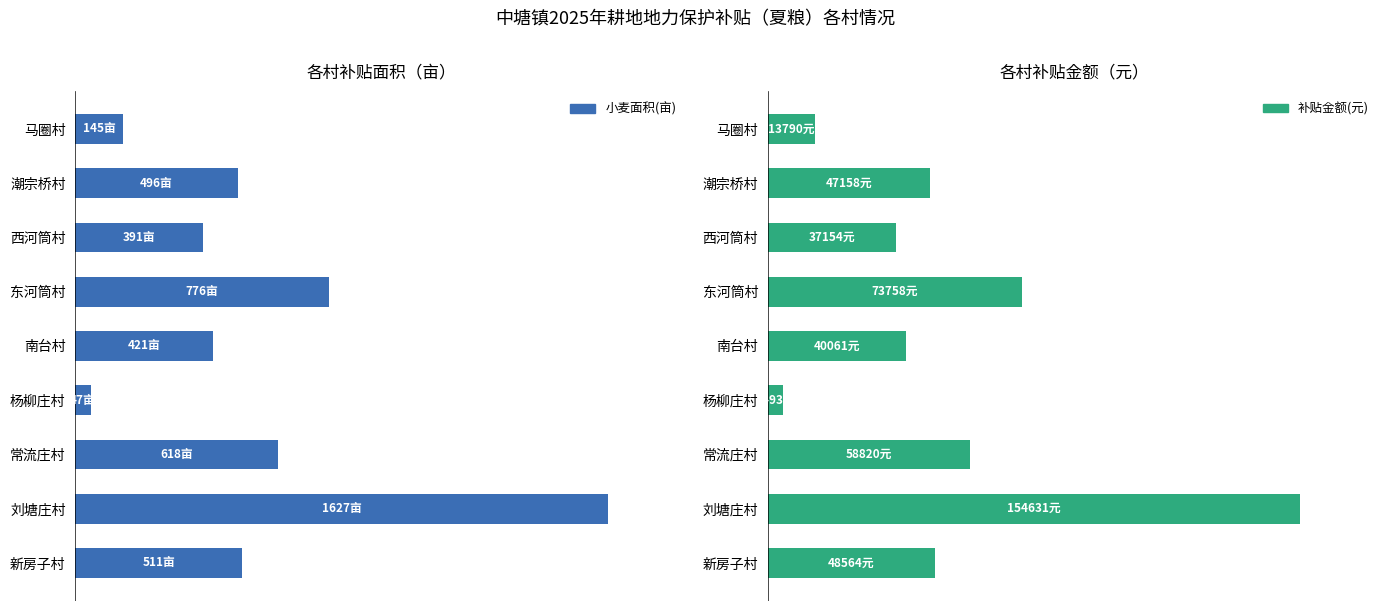

Does the chart contain stacked bars?

No